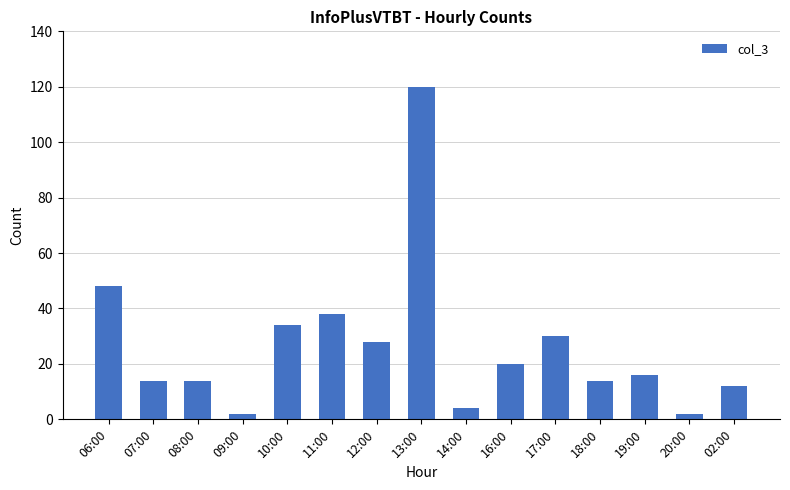

Reading right to left, what are all the values shown in this chart?

02:00=12	20:00=2	19:00=16	18:00=14	17:00=30	16:00=20	14:00=4	13:00=120	12:00=28	11:00=38	10:00=34	09:00=2	08:00=14	07:00=14	06:00=48